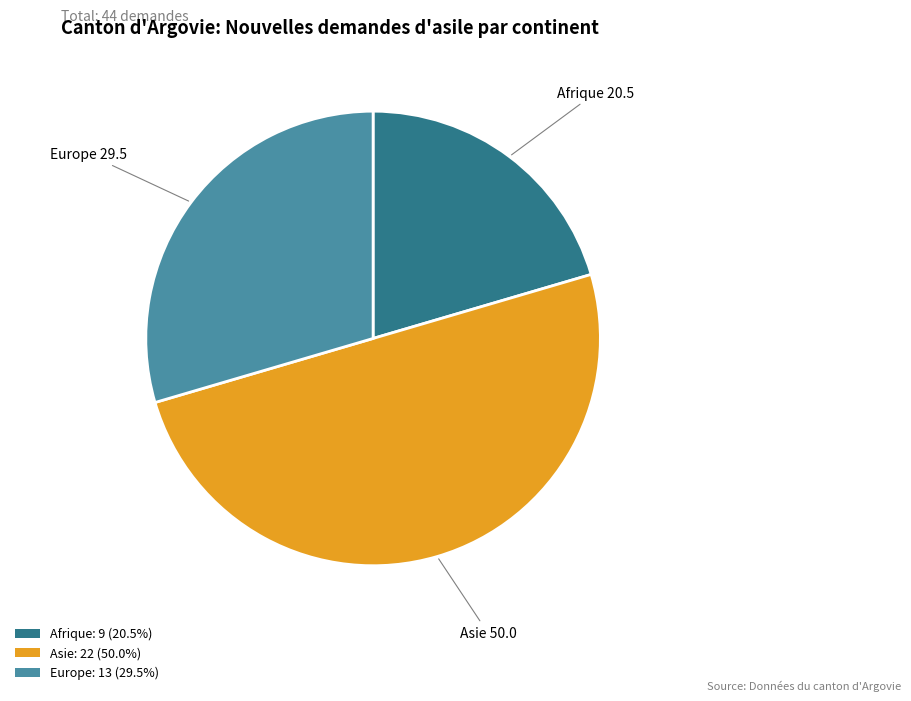

Approximately how many times larger is the value at Afrique: 9 (20.5%) compared to Asie: 22 (50.0%)?

0.4